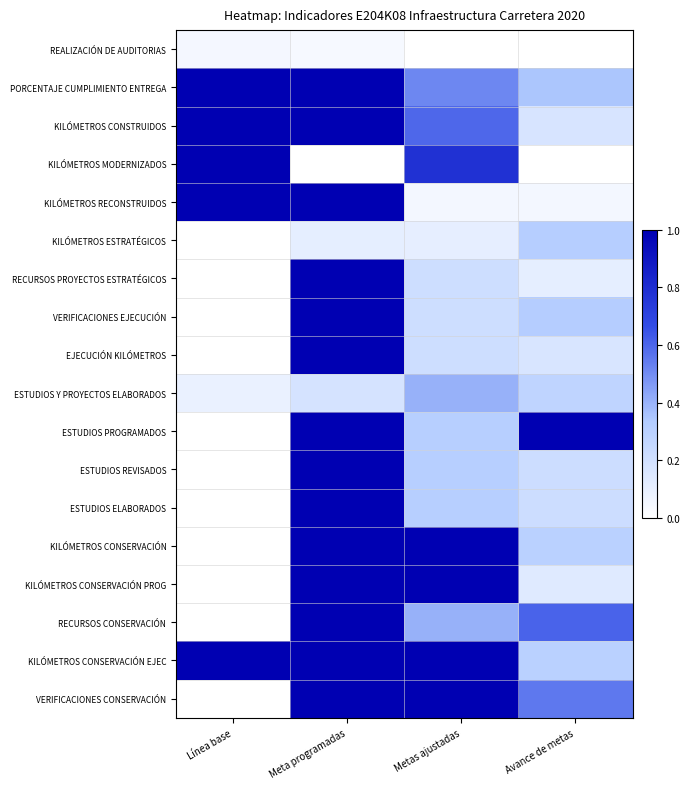

Which series has the largest range (max minus min)?

KILÓMETROS MODERNIZADOS